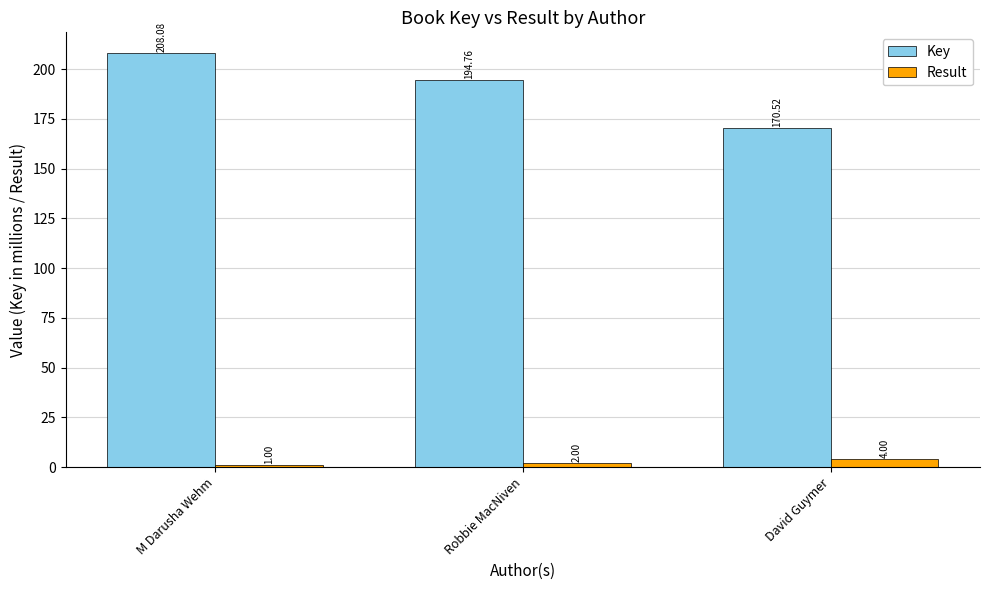

How many values in the Key series are below 194?

1